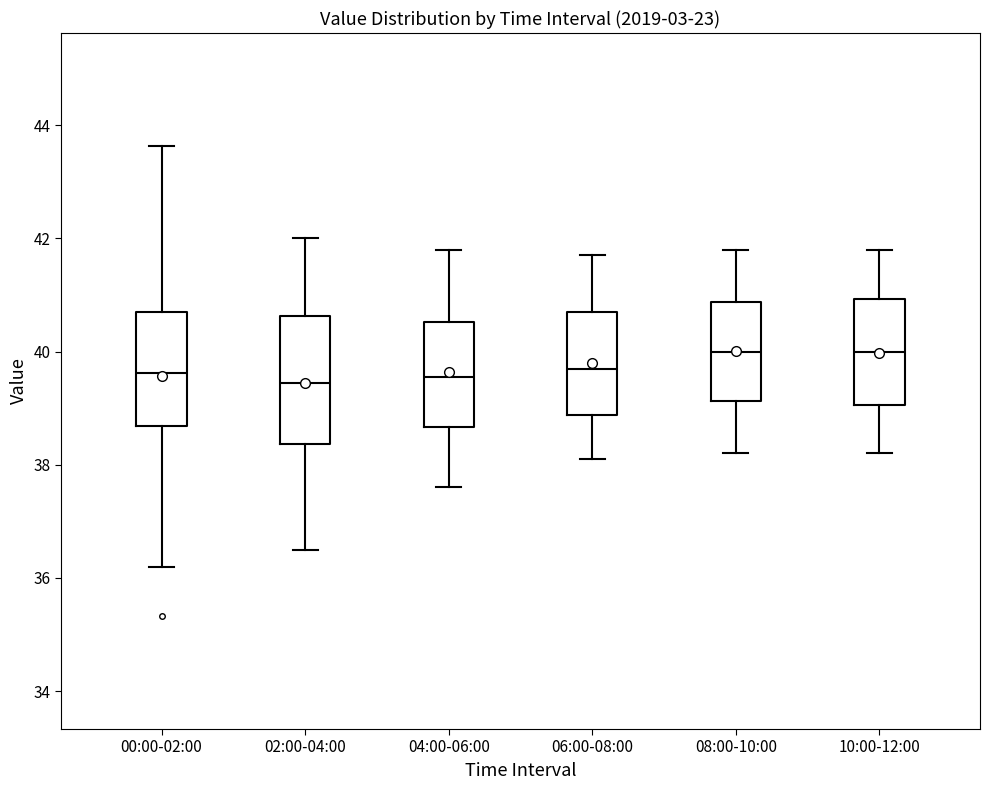

Where does the upper whisker of the box for 08:00-10:00 end on the y-axis? The values are not printed on the chart, so give them approximately, as read against the axis.

41.8